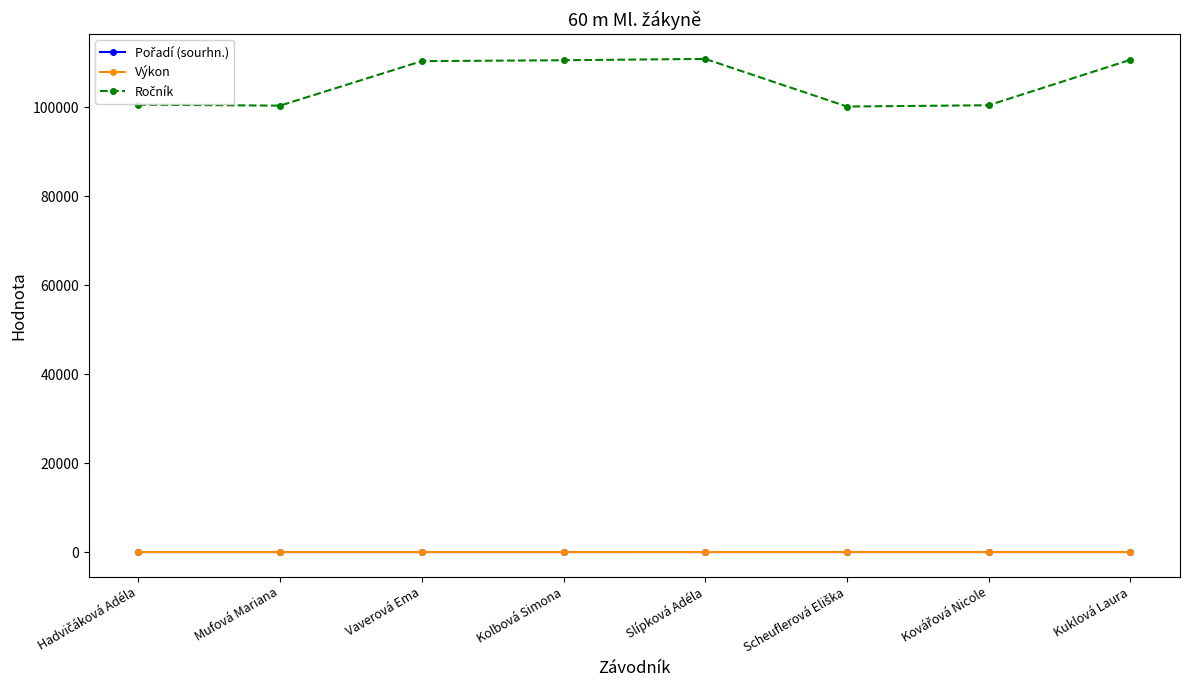

Does the chart display data point markers on the line(s)?

Yes